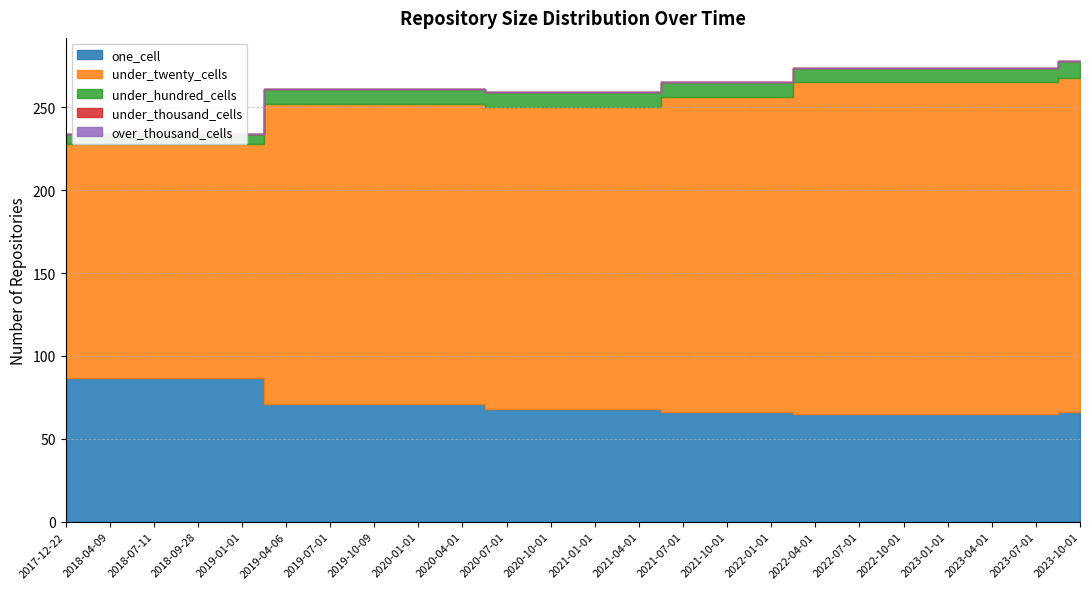

What is the approximate value of one_cell at 2023-07-01?

65